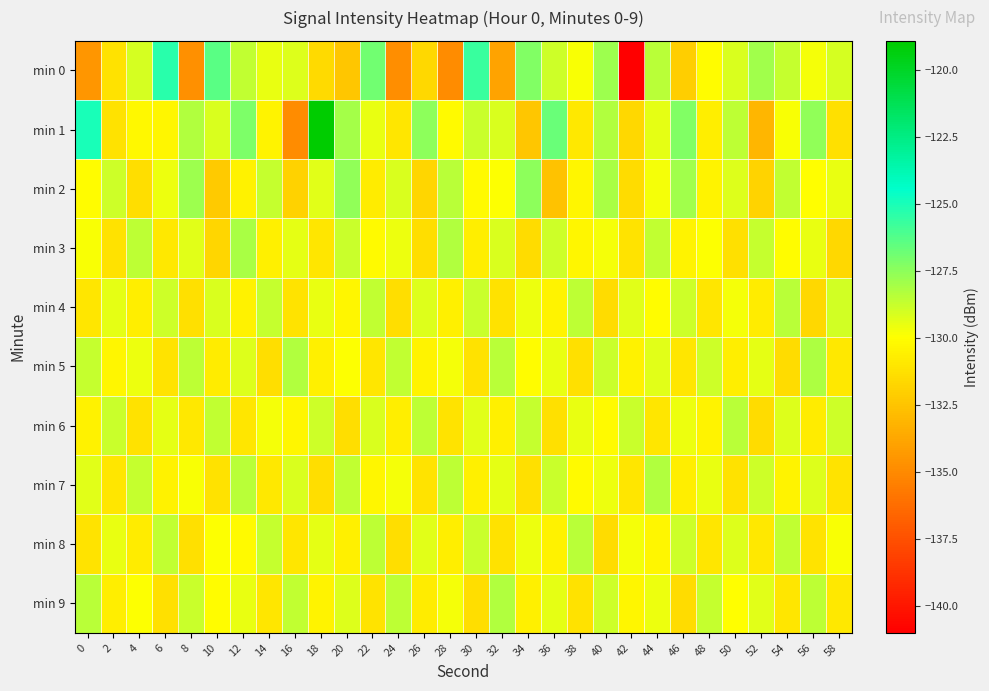

At which category is the sum across all series the highest?

18